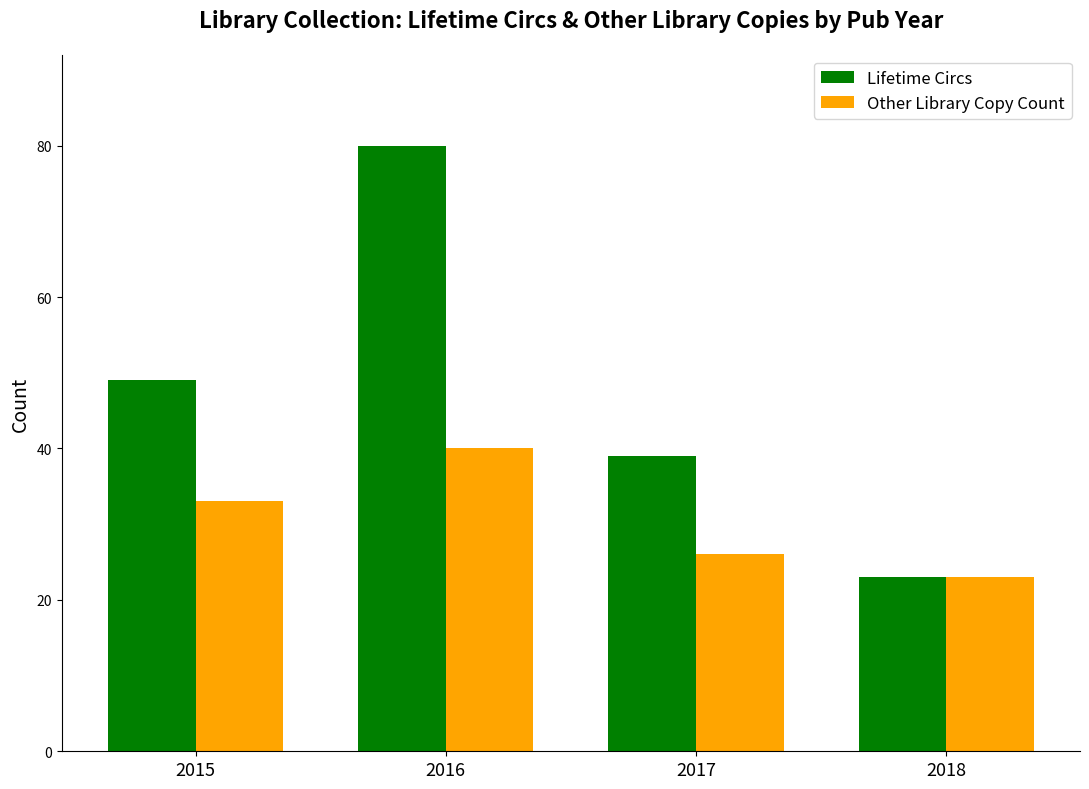

At how many categories does at least one series exceed 42?

2